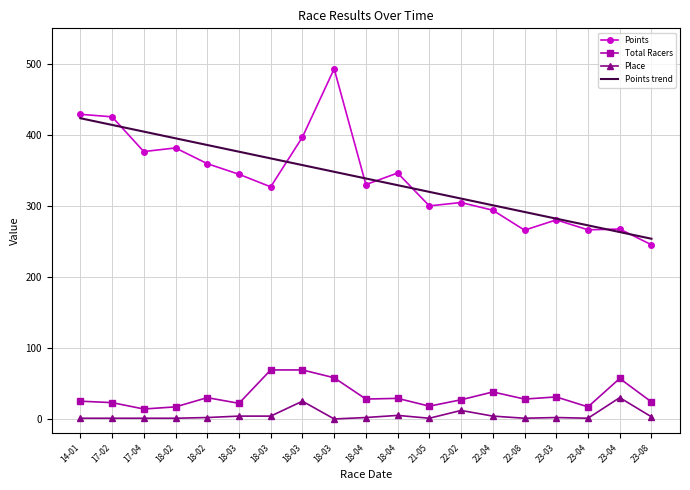

What is the sum of all Place values?

100.0